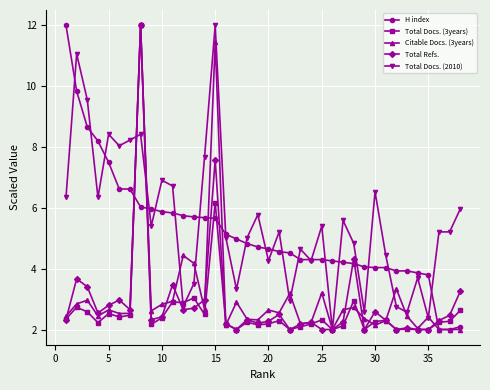

Count the number of data series in this chart.

5